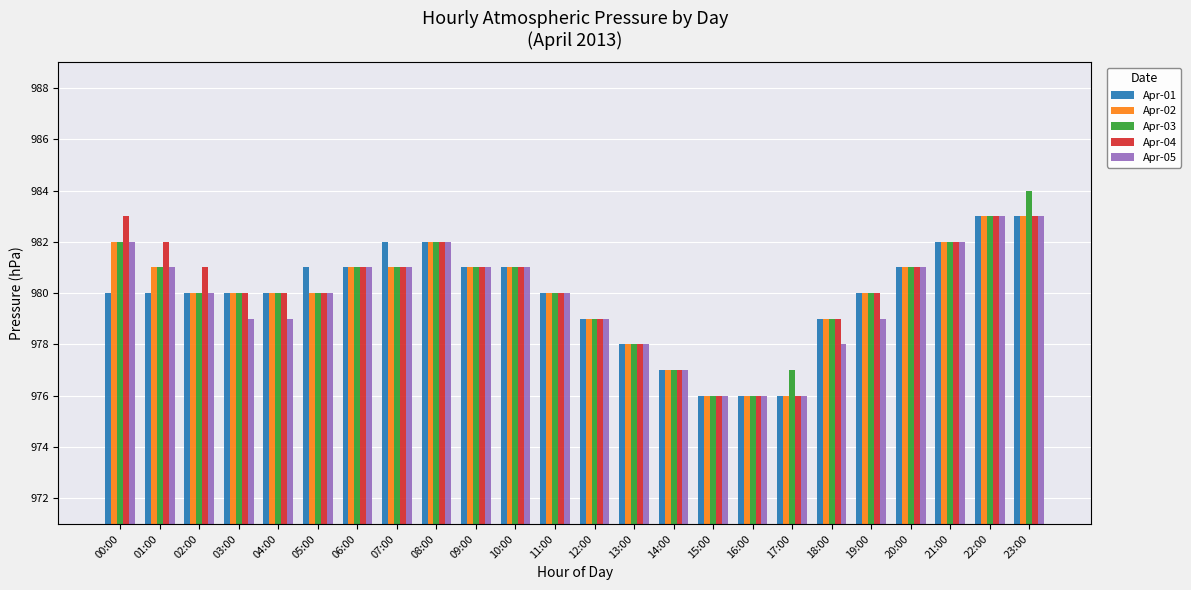

What is the maximum value for Apr-03?

984